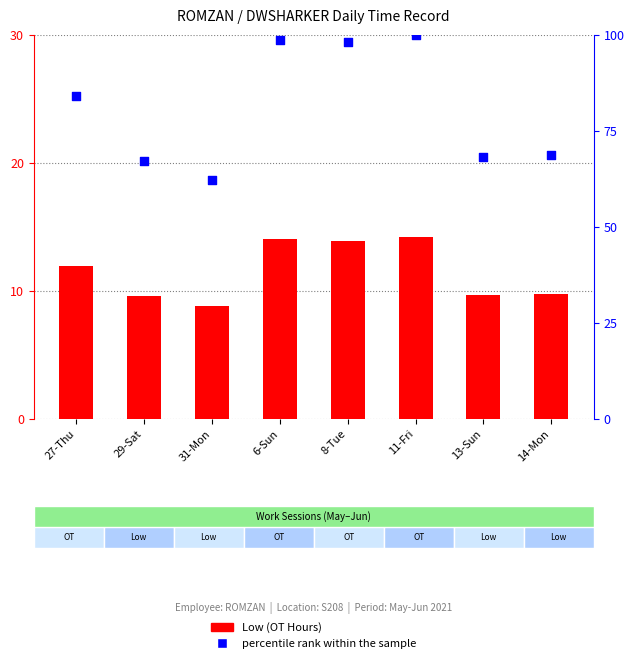

Which series reaches the minimum Y coordinate?

Low (OT Hours)